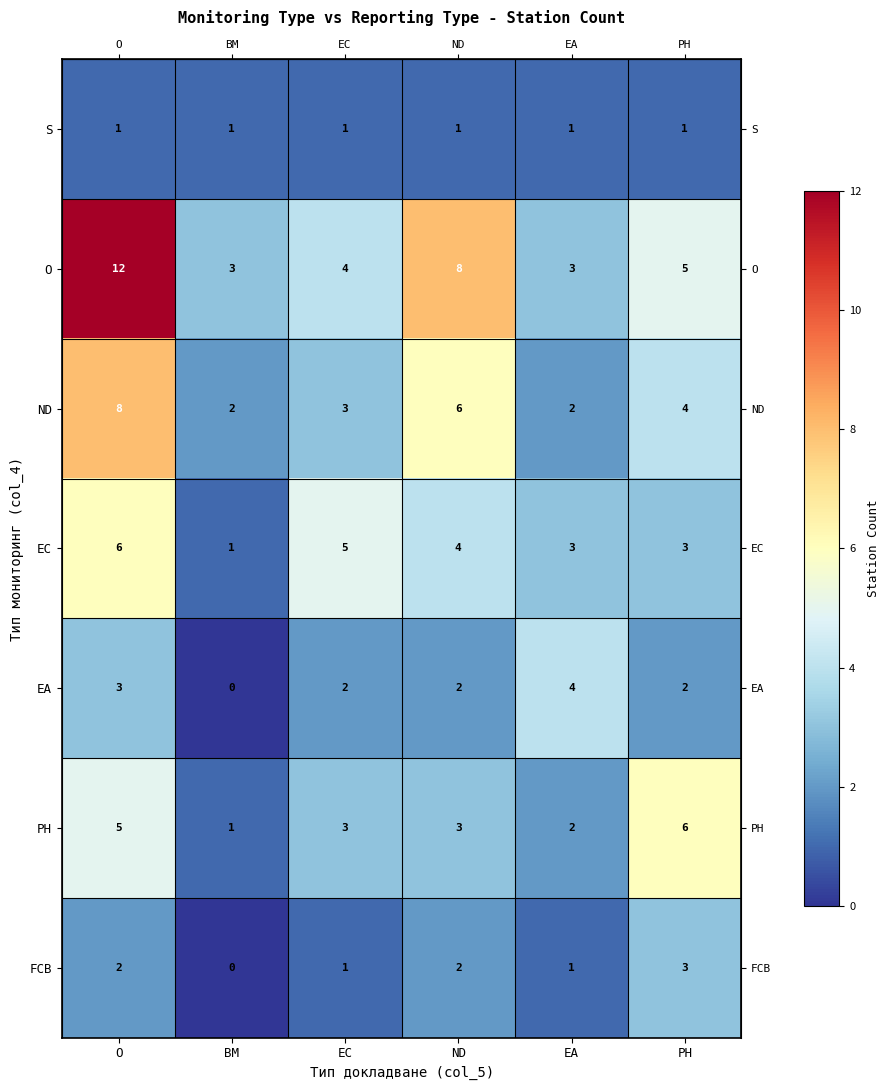

How many FCB values are between 1 and 2?

4